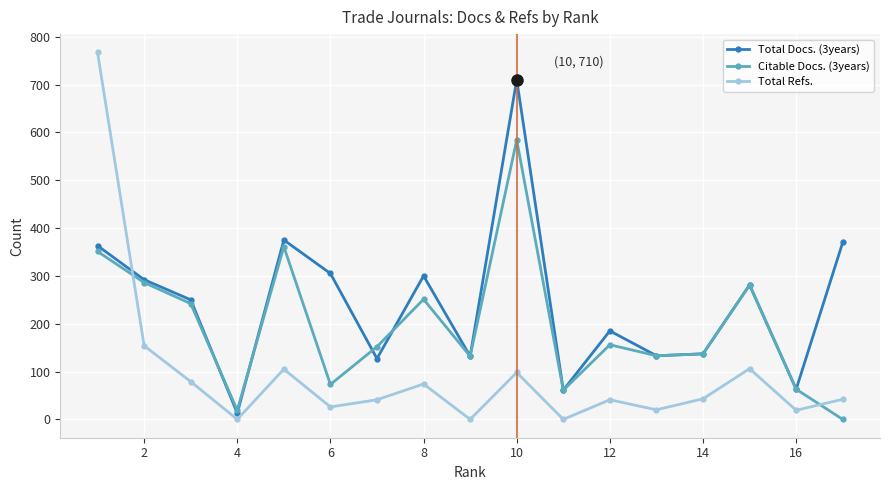

List the series in order of their peak value, highest first.

Total Refs., Total Docs. (3years), Citable Docs. (3years)